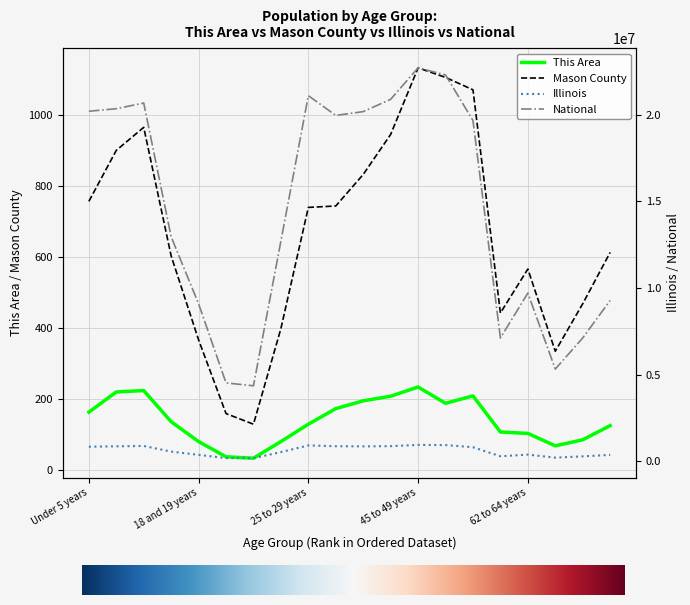

List the labels in order of National value, largest first.

45 to 49 years, 50 to 54 years, 25 to 29 years, 40 to 44 years, 10 to 14 years, 5 to 9 years, Under 5 years, 35 to 39 years, 30 to 34 years, 55 to 59 years, 15 to 17 years, 22 to 24 years, 62 to 64 years, 70 to 74 years, 18 and 19 years, 67 to 69 years, 60 and 61 years, 65 and 66 years, 20 years, 21 years